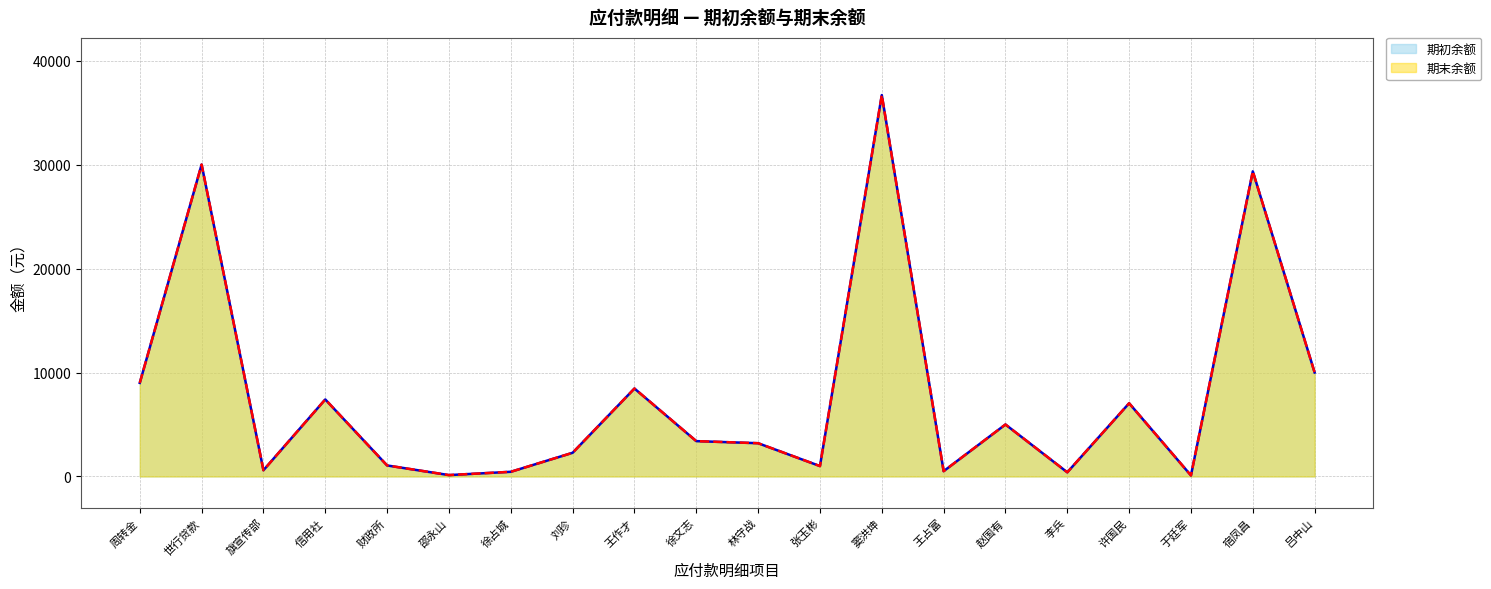

True or false: 期末余额 has a value of 3200.0 at 林守战.

True